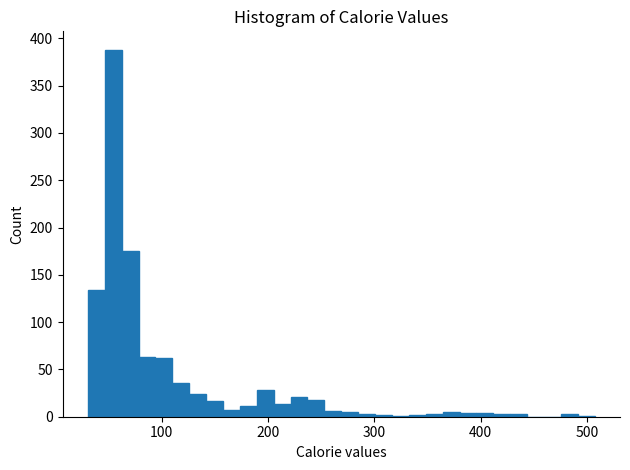

Read against the x-axis, roughly where is the centre of the tallest bar?

50